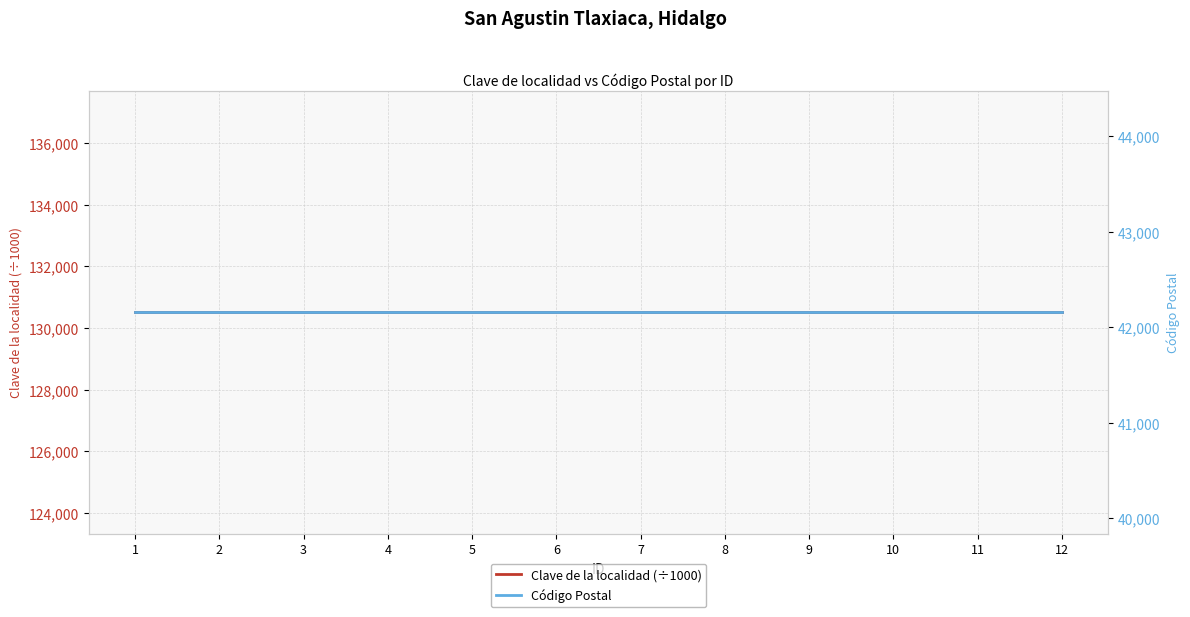

True or false: Código Postal and Clave de la localidad (÷1000) cross at least once.

False